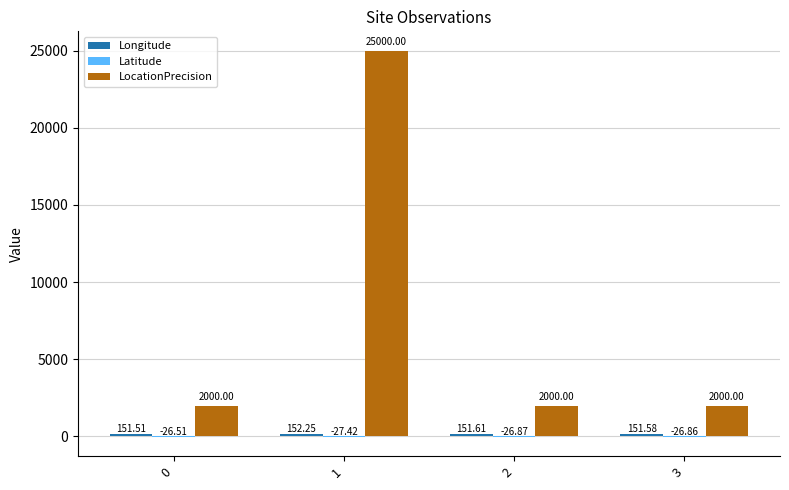

What is the sum of the LocationPrecision values at 3 and 1?

27000.0